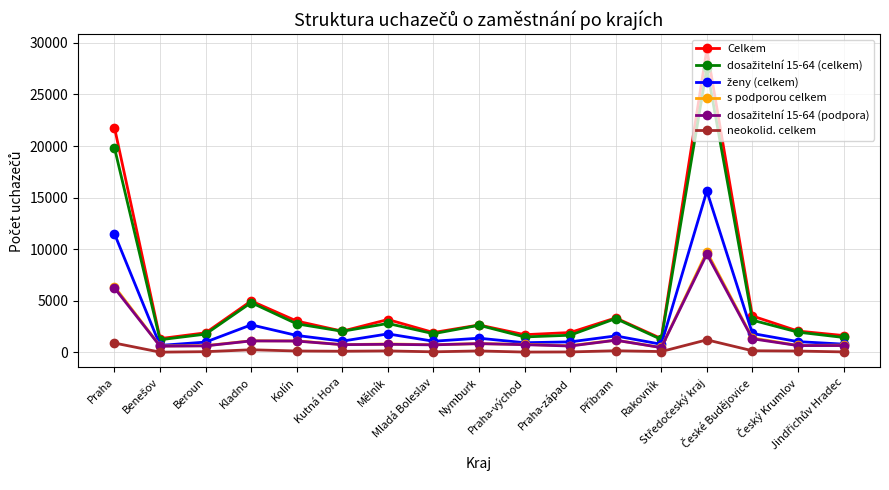

What is the minimum value for Celkem?

1331